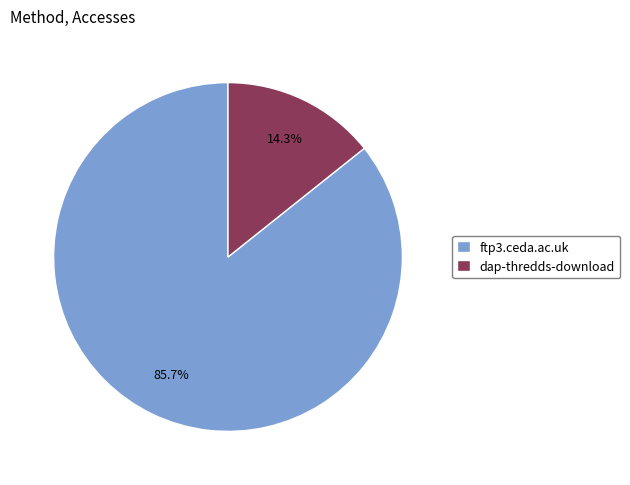

Which category has the biggest portion of the pie?

ftp3.ceda.ac.uk